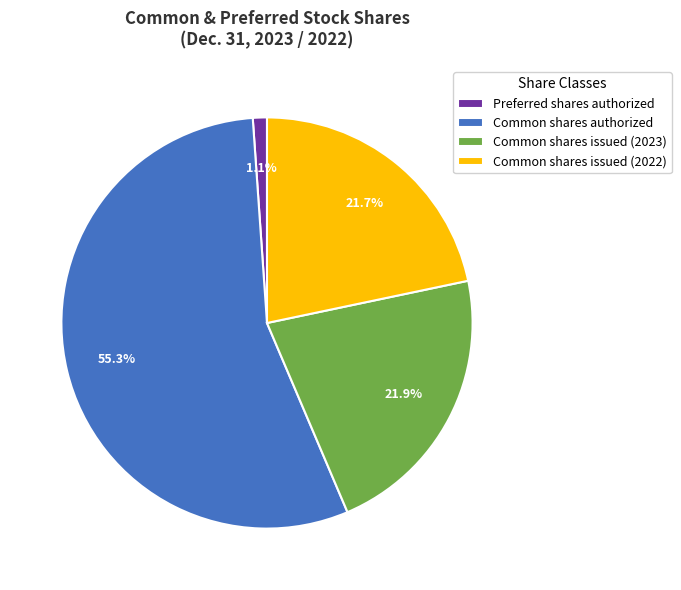

Do Common shares issued (2023) and Common shares issued (2022) together represent more than half of the pie?

No